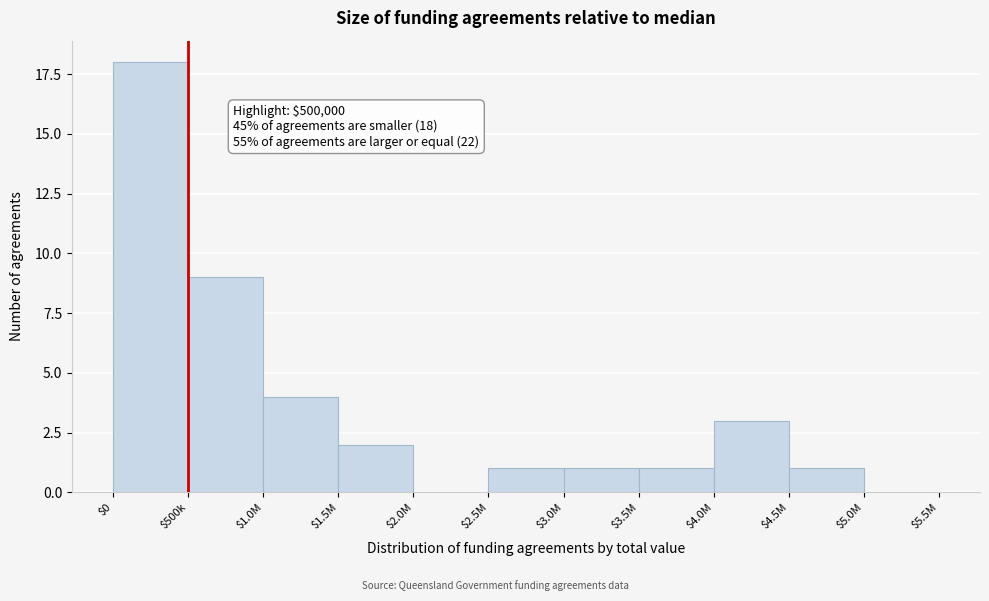

The value at $2.0M is 6. True or false?

False